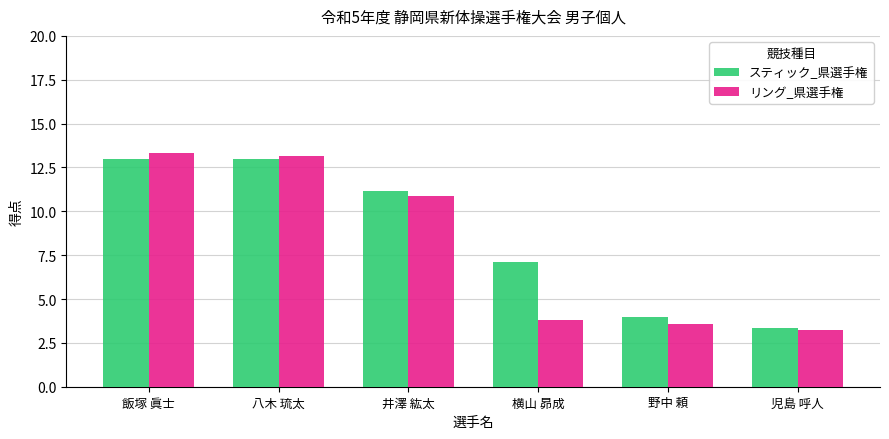

Are the bars horizontal?

No